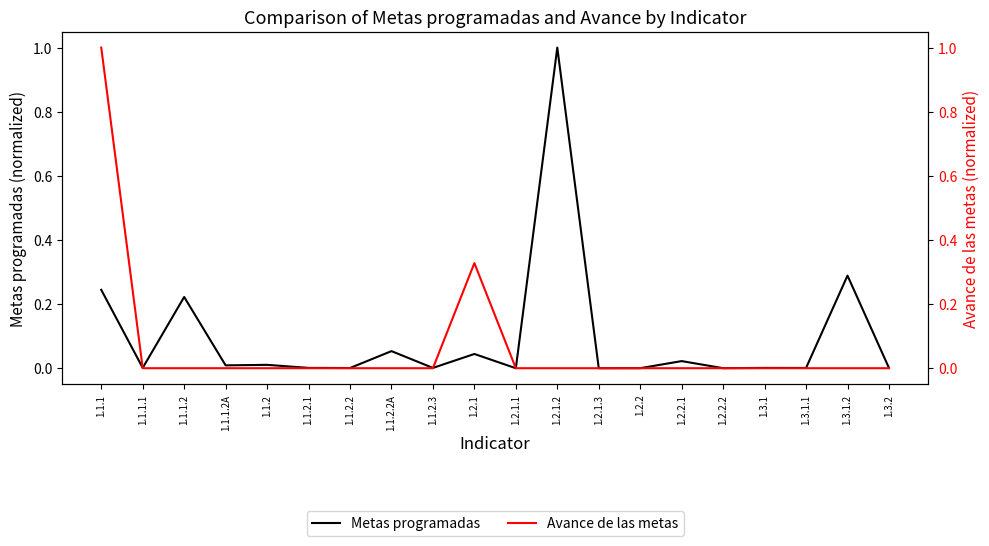

The Avance de las metas series shows 0.0 at 1.1.2.3. True or false?

True